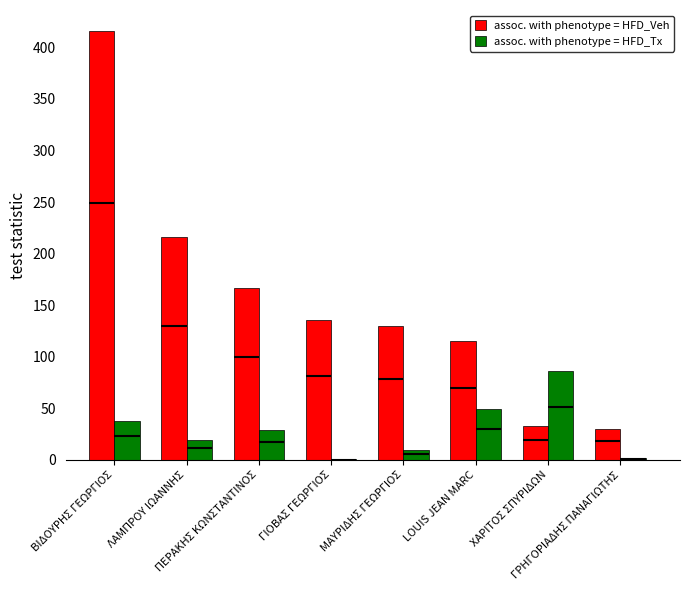

How many distinct data groups are displayed?

2